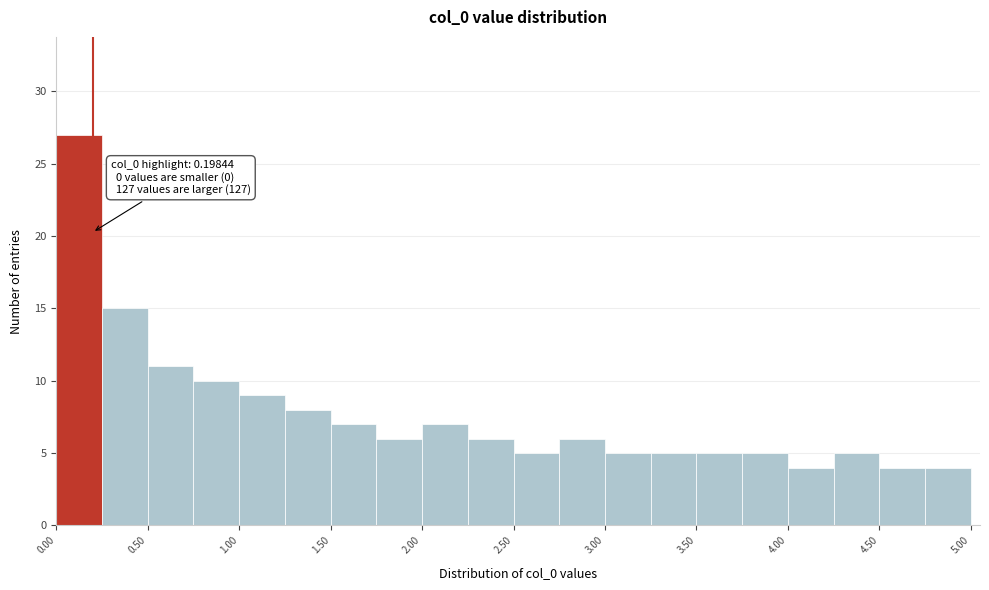

Over which range of the x-axis is the bar tallest?

0.00 to 0.25